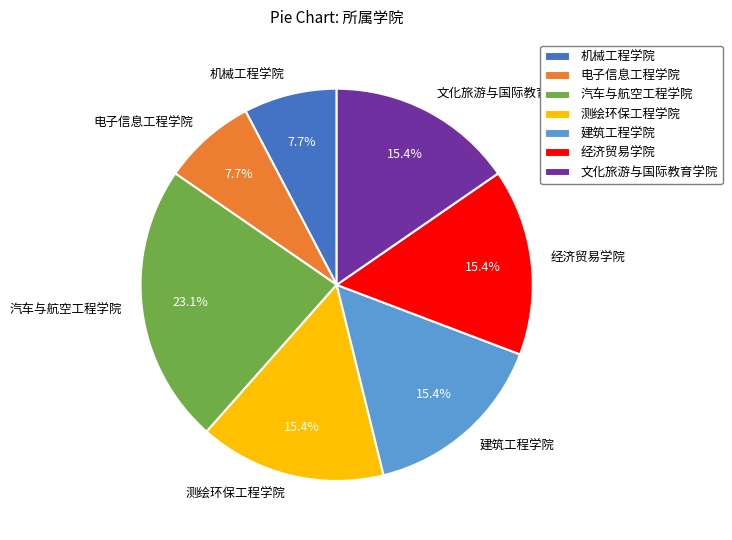

Does any single category account for the majority?

No